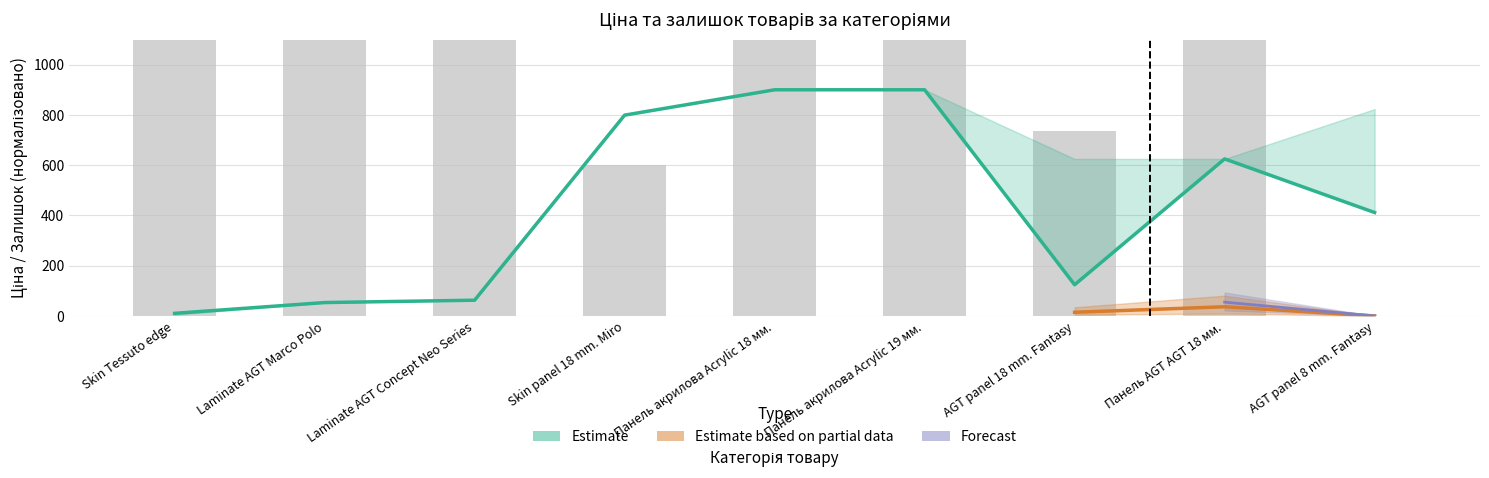

What is the greatest value displayed?

900.0